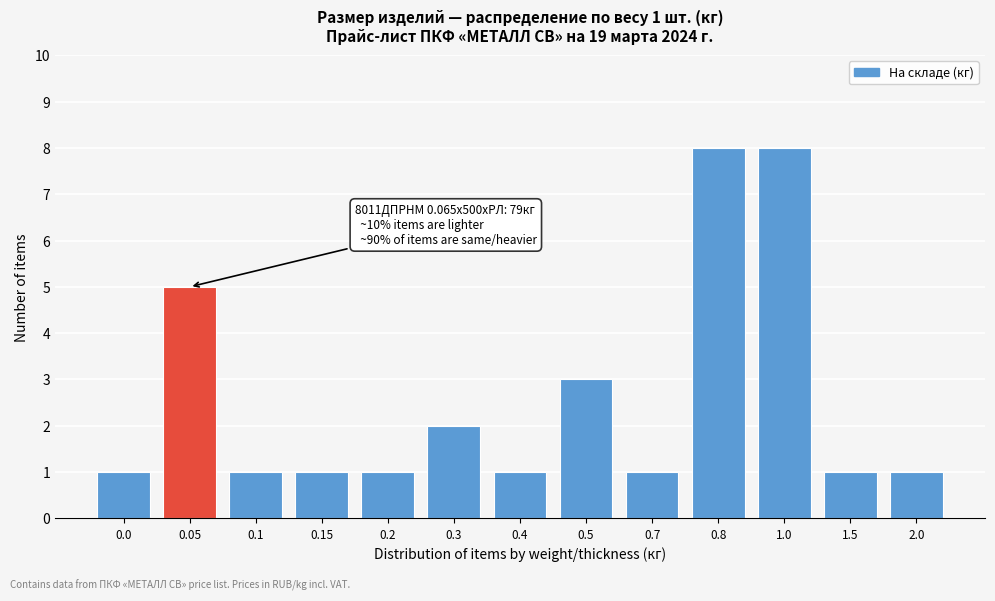

Reading right to left, what are all the values shown in this chart?

2.0=1	1.5=1	1.0=8	0.8=8	0.7=1	0.5=3	0.4=1	0.3=2	0.2=1	0.15=1	0.1=1	0.05=5	0.0=1